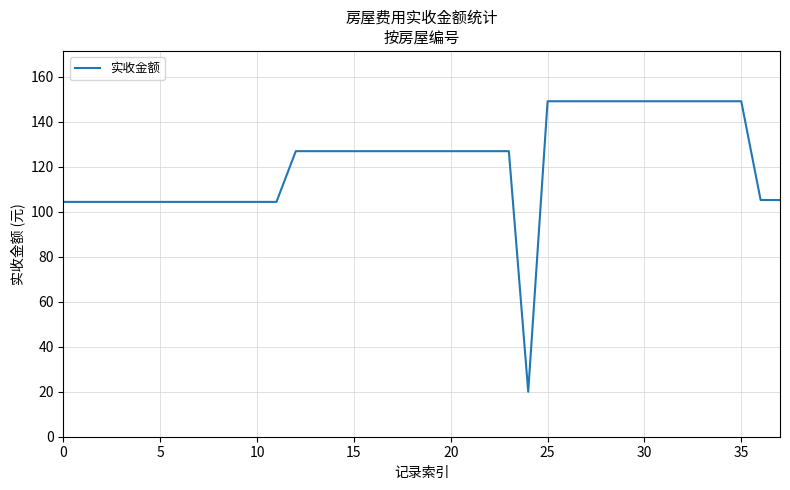

What is the difference between the maximum and minimum values?

129.1